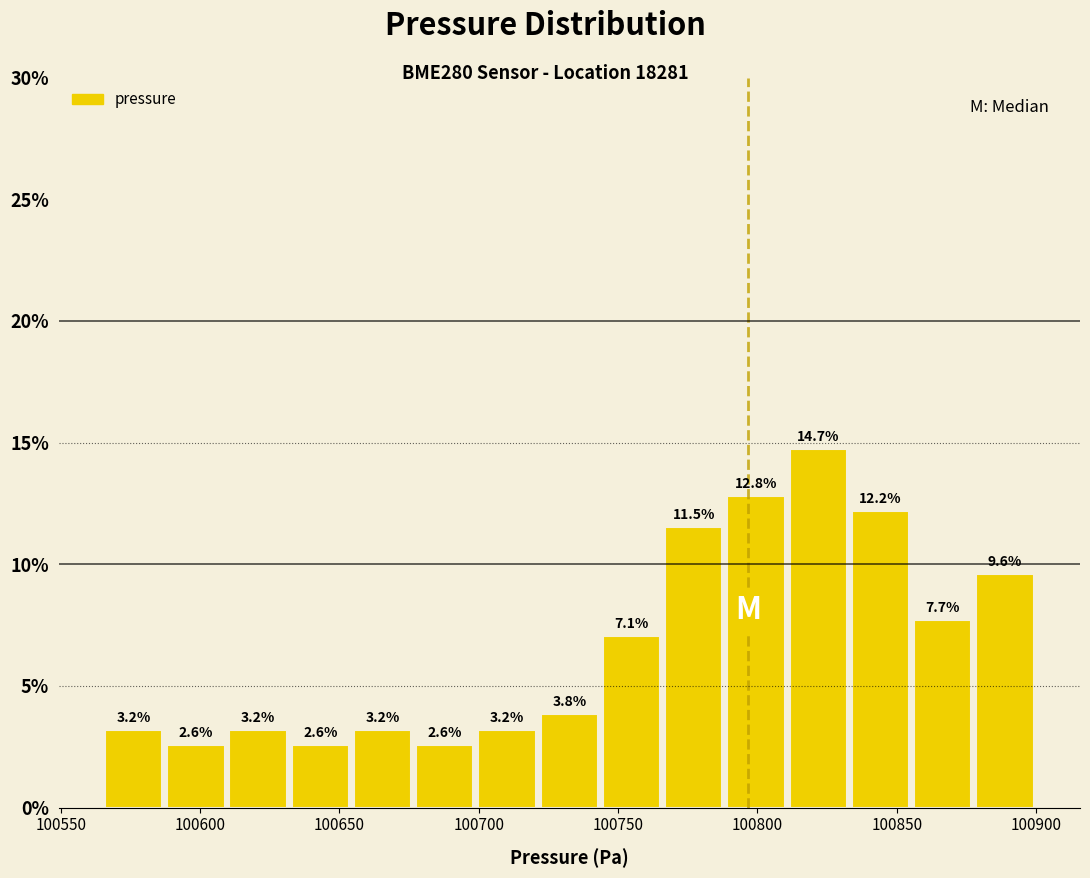

Reading left to right, transcribe this chart: for each bar, give the range it covers on the x-axis and its height. The bar edges are not printed on the chart, so give them approximately, as read against the axis.

100565 to 100585: 3.2
100585 to 100610: 2.6
100610 to 100630: 3.2
100630 to 100655: 2.6
100655 to 100675: 3.2
100675 to 100700: 2.6
100700 to 100720: 3.2
100720 to 100745: 3.8
100745 to 100765: 7.1
100765 to 100790: 11.5
100790 to 100810: 12.8
100810 to 100835: 14.7
100835 to 100855: 12.2
100855 to 100880: 7.7
100880 to 100900: 9.6